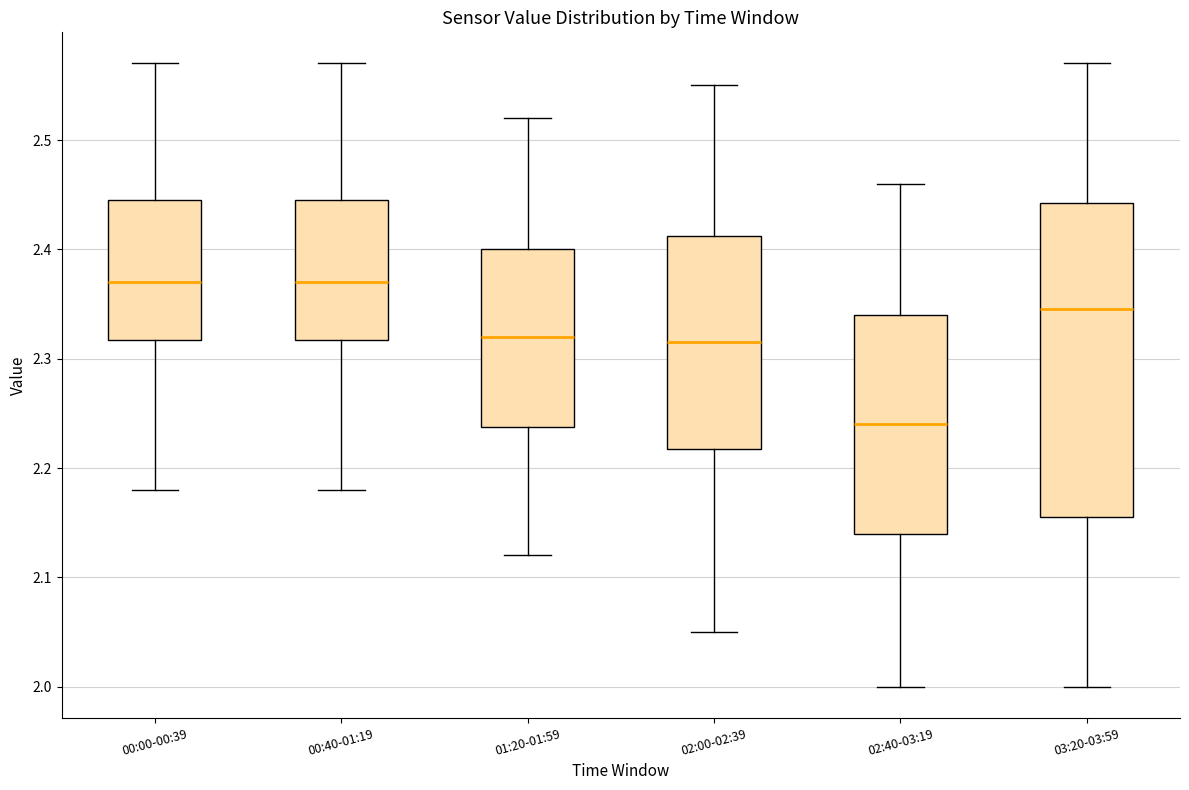

Where is the lower edge of the box for 00:00-00:39 on the y-axis? The values are not printed on the chart, so give them approximately, as read against the axis.

2.32